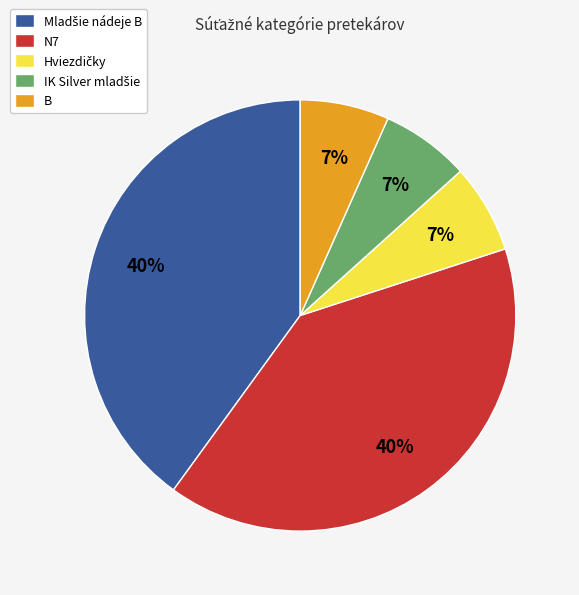

To the nearest percent, what portion does B represent?

7%